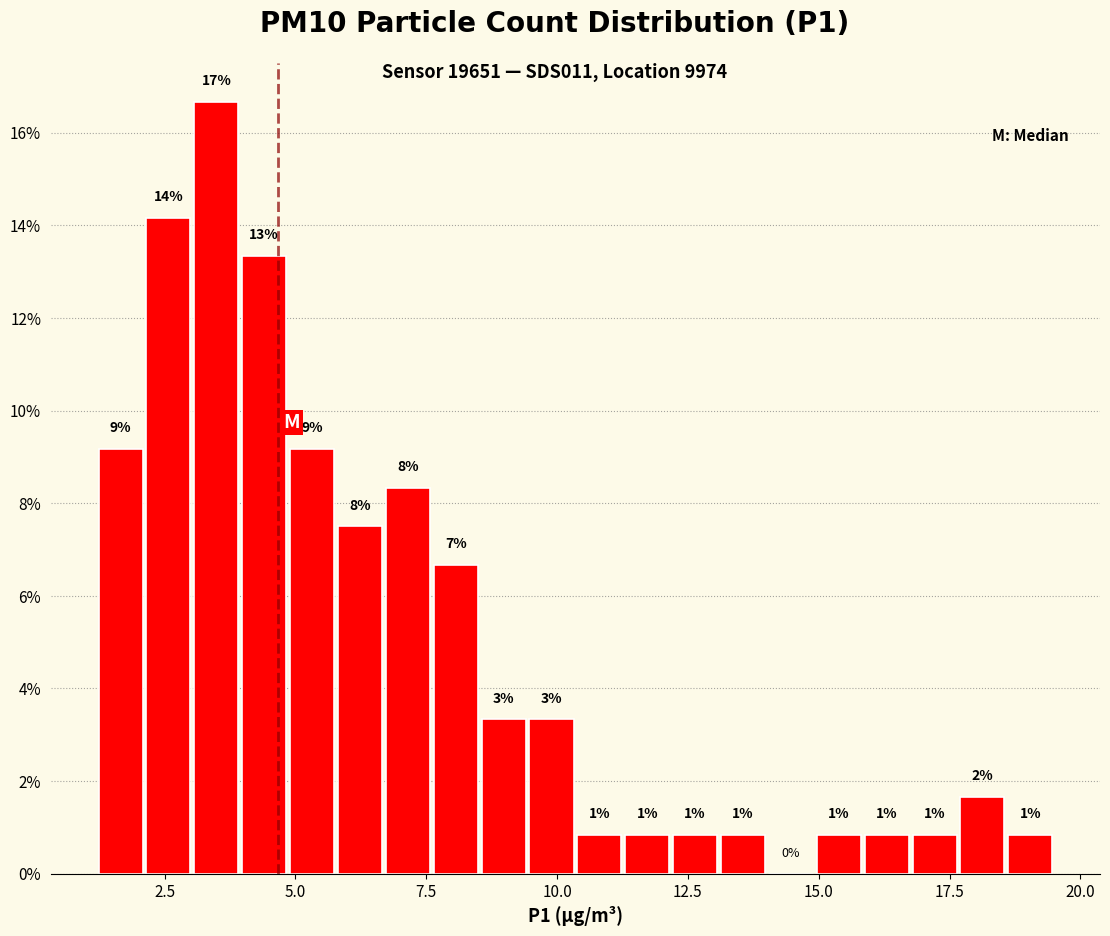

Around what value on the x-axis is the tallest bar? Give the approximate position of its centre, as read against the axis.

3.5